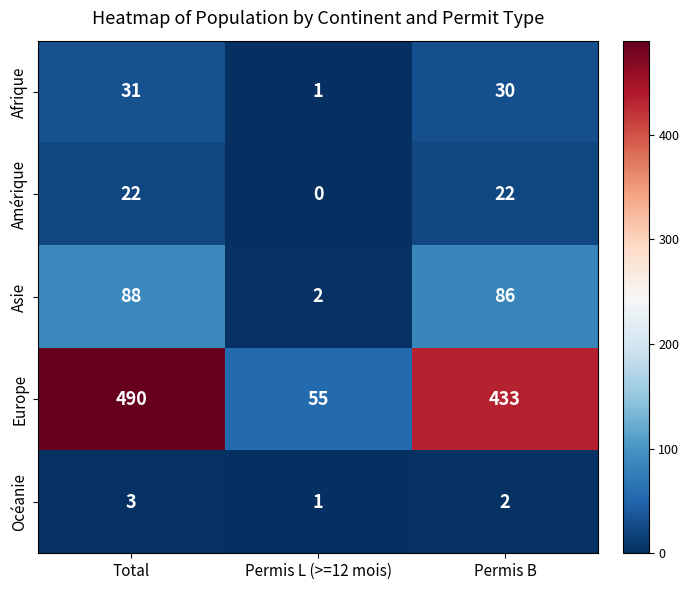

Which series has the largest range (max minus min)?

Europe